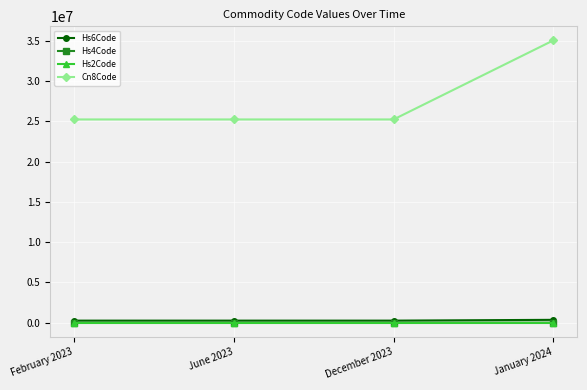

True or false: Hs4Code and Cn8Code cross at least once.

False